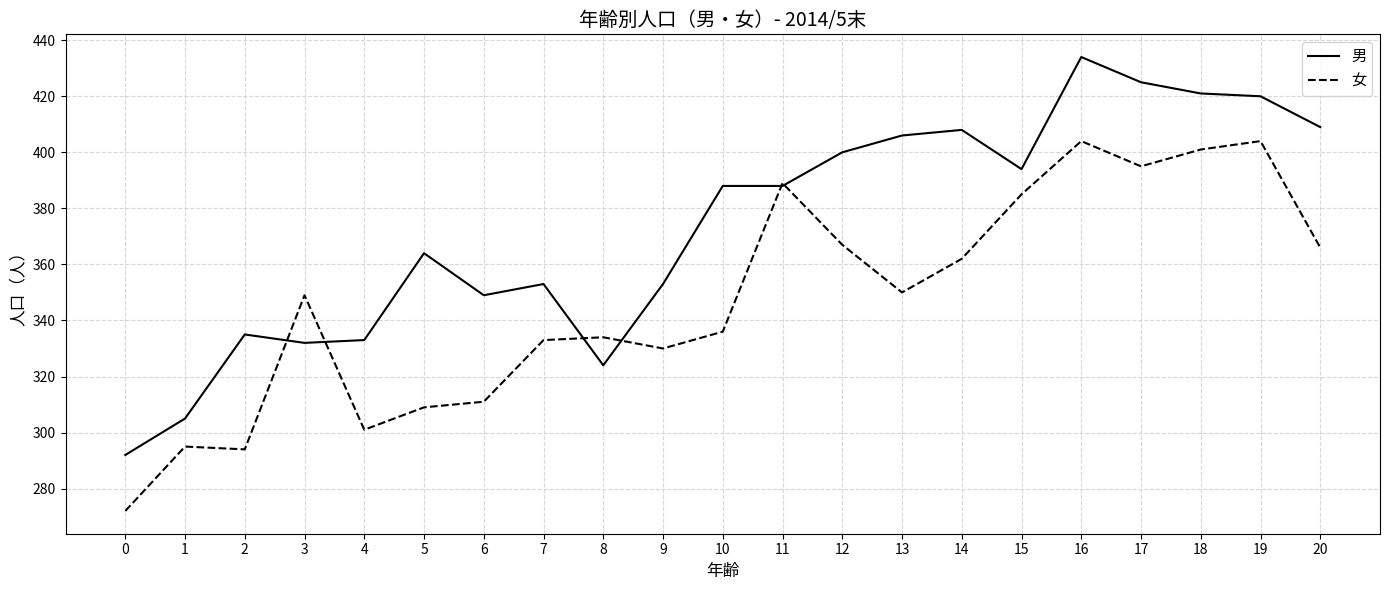

At which category does 男 reach its first local peak?

2